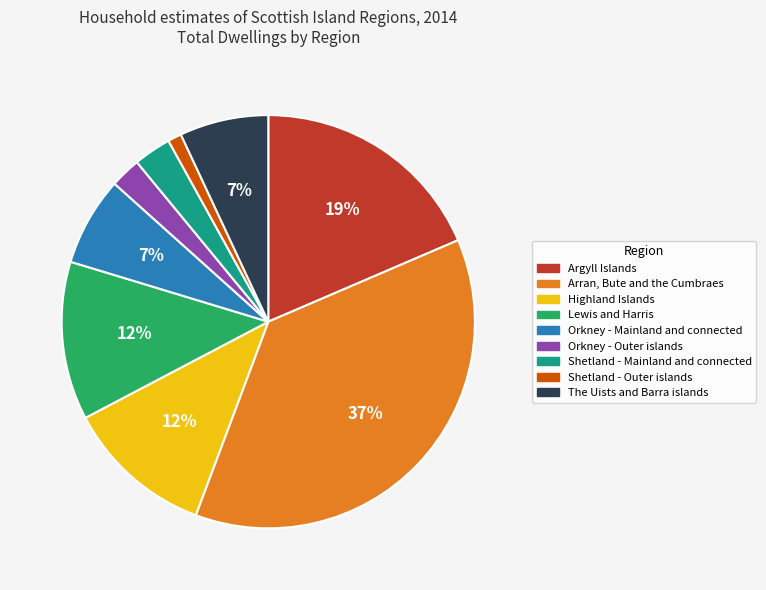

Is Orkney - Outer islands the majority of the pie?

No